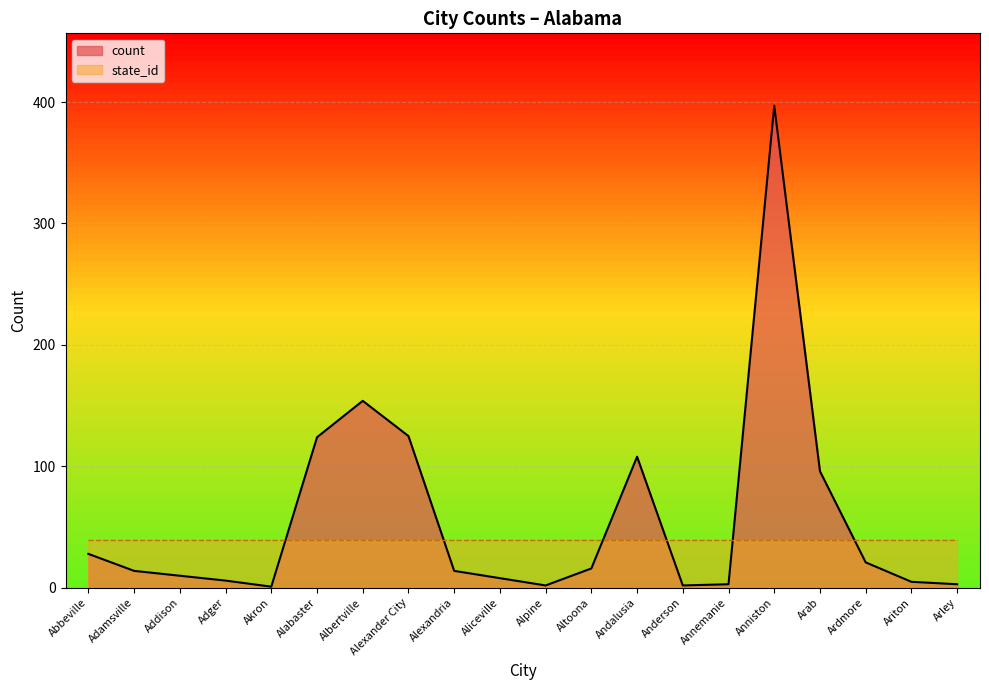

Which has a higher value, Aliceville or Annemanie?

Aliceville